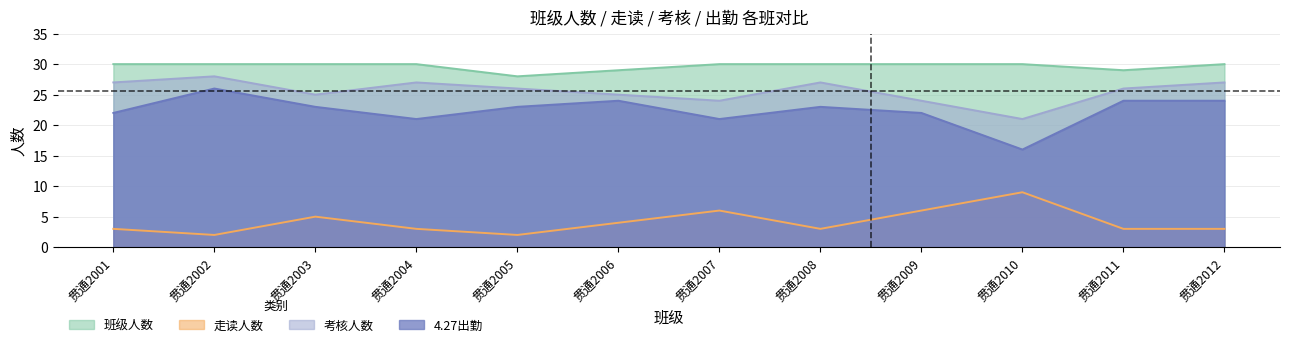

At how many categories does at least one series exceed 21?

12